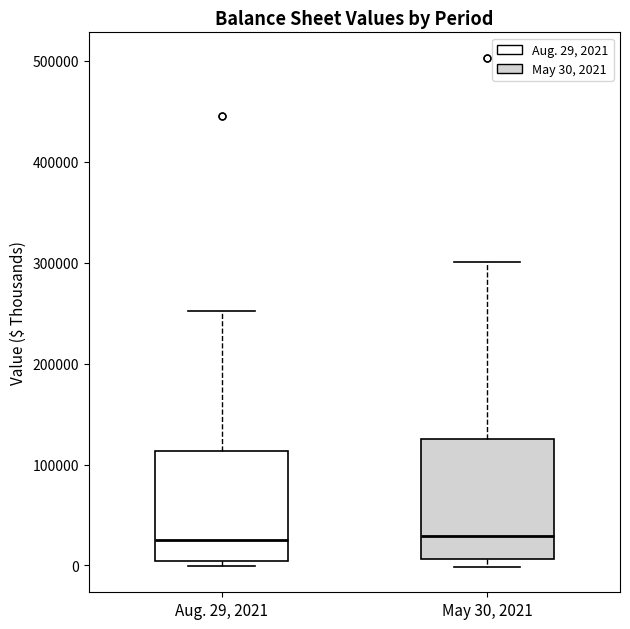

Reading left to right, read every box against the y-axis: the position of its median line, the range the box covers, and the ends of its whiskers. The values are not printed on the chart, so give them approximately, as read against the axis.

Aug. 29, 2021: median 30000, box 0 to 110000, whiskers 0 (just below the box's lower edge) to 250000
May 30, 2021: median 30000, box 10000 to 130000, whiskers 0 to 300000